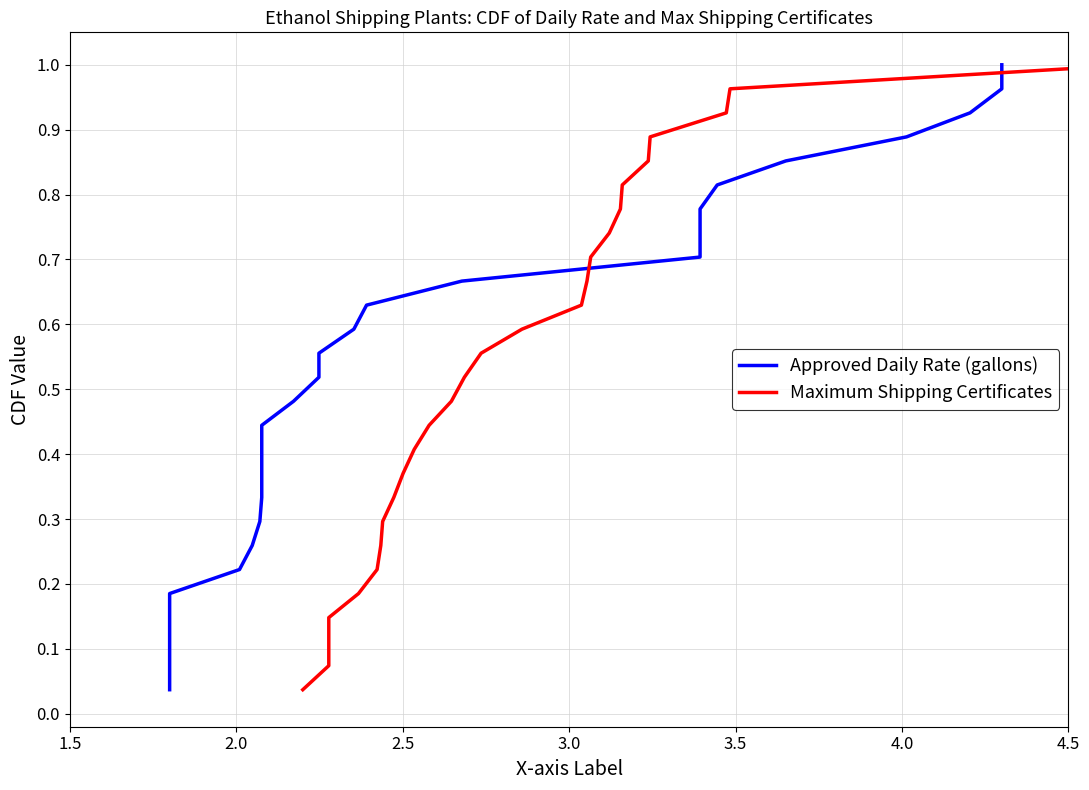

The Approved Daily Rate (gallons) series shows 1.2 at 19. True or false?

False